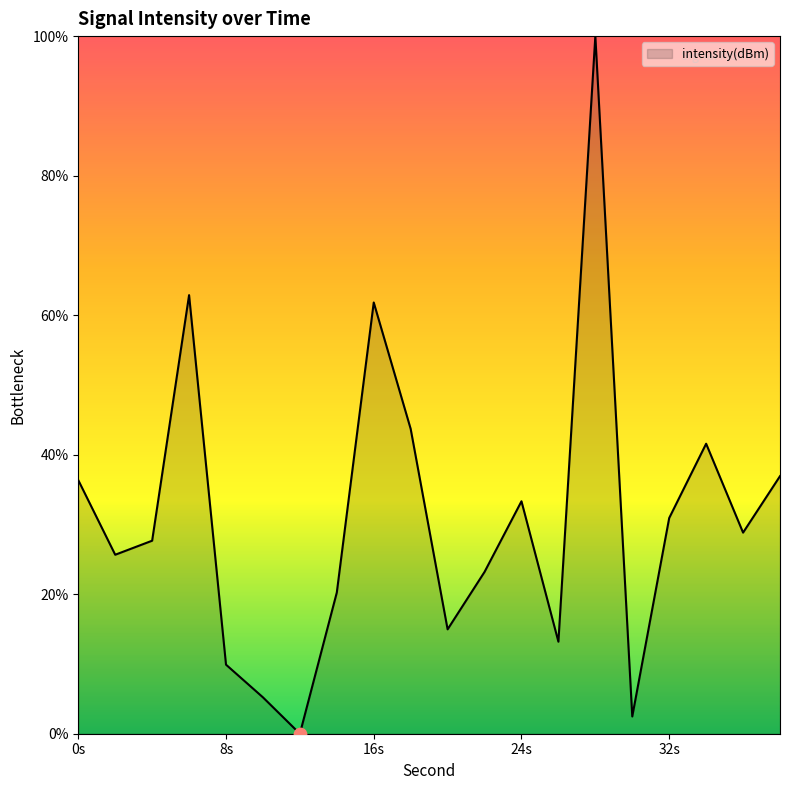

What is the maximum value shown in the chart?

100.0